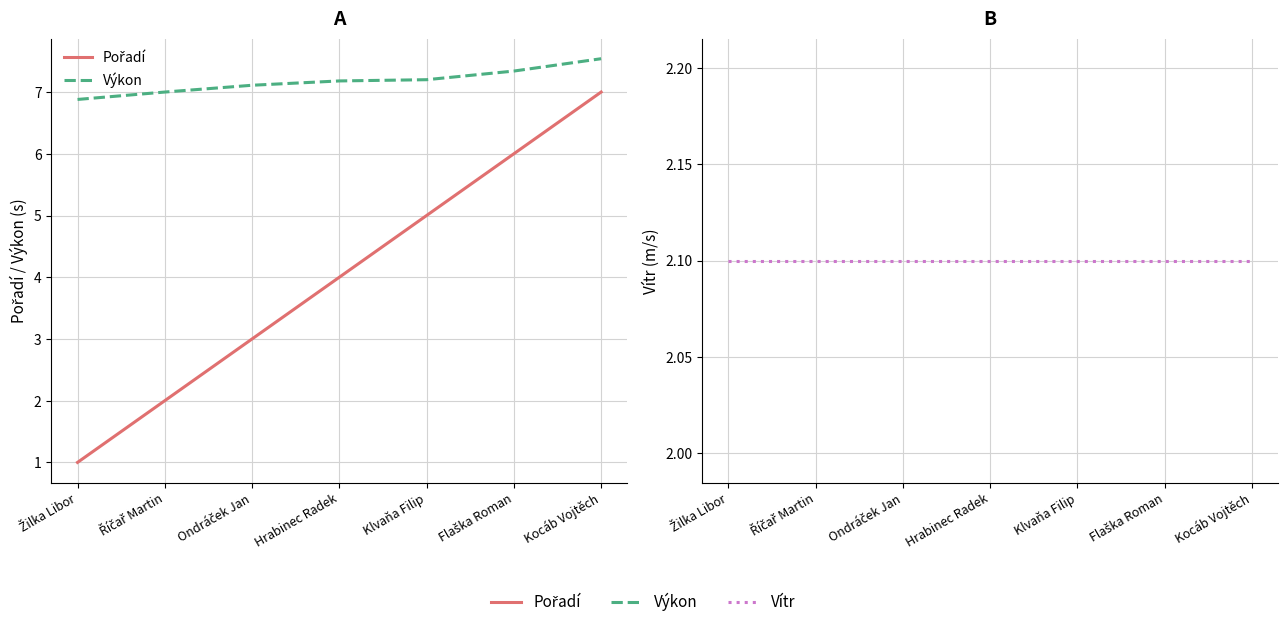

At which label does Výkon first exceed 7?

Ondráček Jan